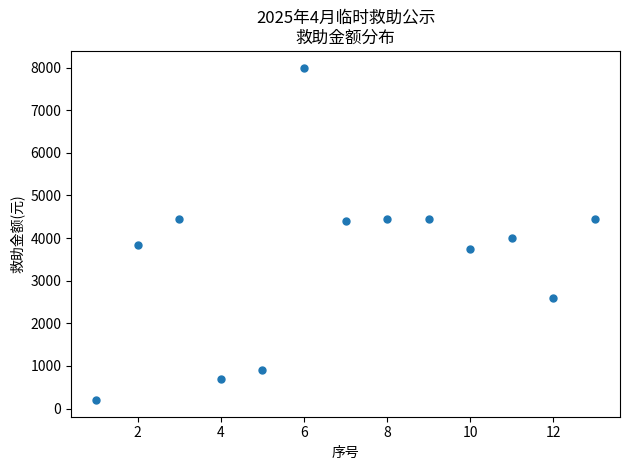

What Y value in the scatter plot is closest to 4100?

4000